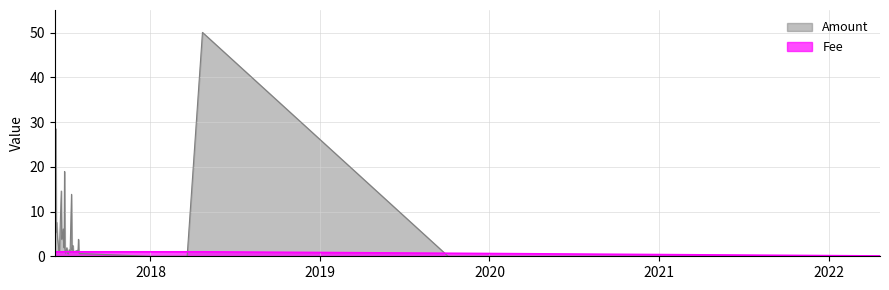

What is the difference between the highest and lowest values at 2017-06-12?

4.4